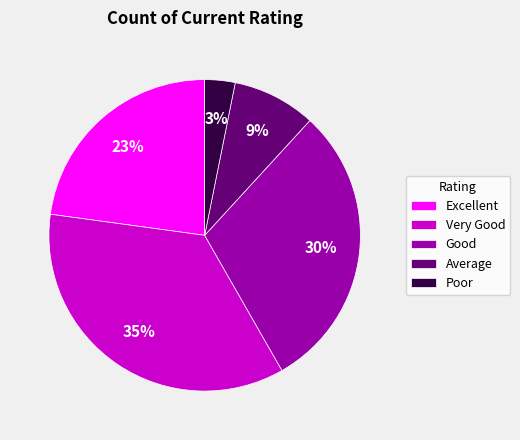

Count the number of slices in the pie.

5